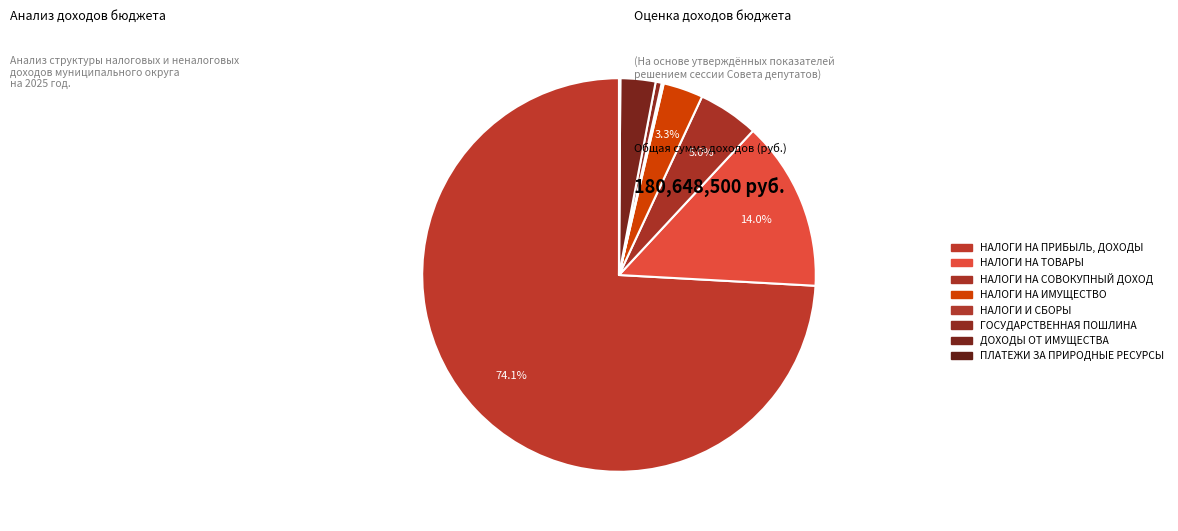

What is the largest slice in the pie chart?

НАЛОГИ НА ПРИБЫЛЬ, ДОХОДЫ